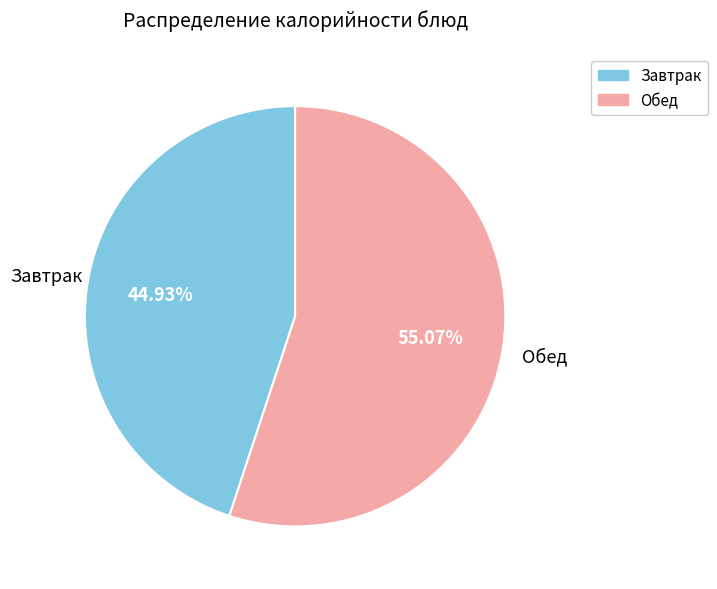

Is there any slice that represents more than half of the pie?

Yes